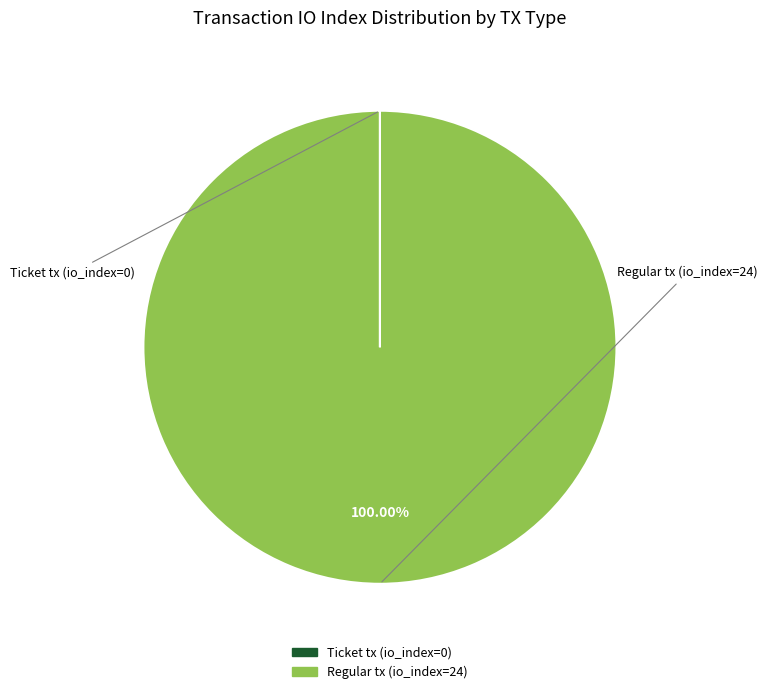

To the nearest percent, what is the difference between the largest and smallest slice percentages?

100%